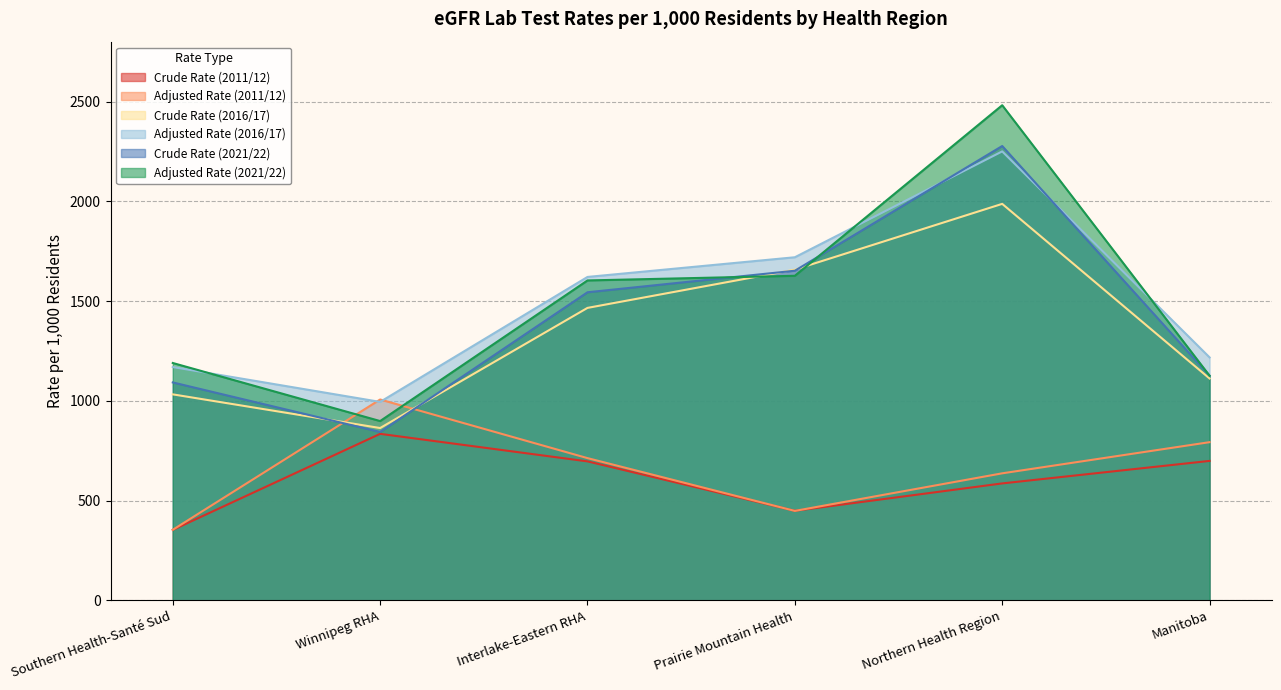

Which category has the lowest value across all series?

Southern Health-Santé Sud